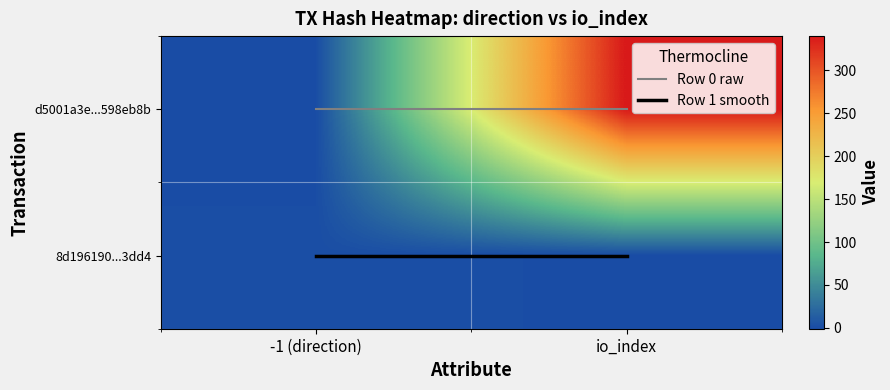

Between io_index and -1 (direction), which is larger?

io_index